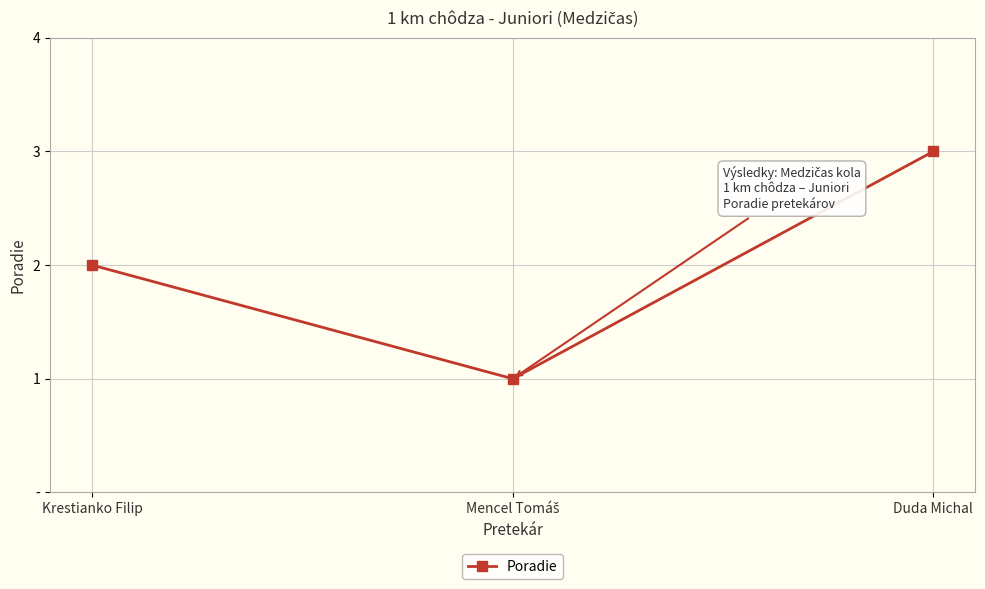

What is the value of the 1st point from the left?

2